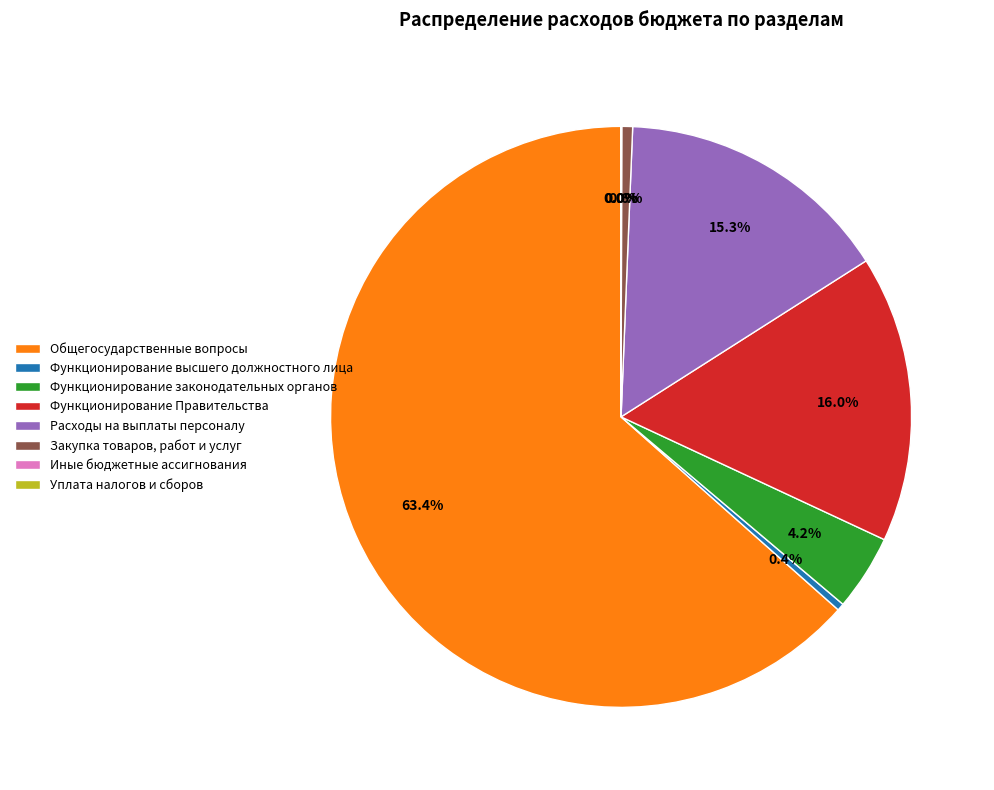

To the nearest percent, what is the difference between the Общегосударственные вопросы and Функционирование Правительства slice percentages?

47%